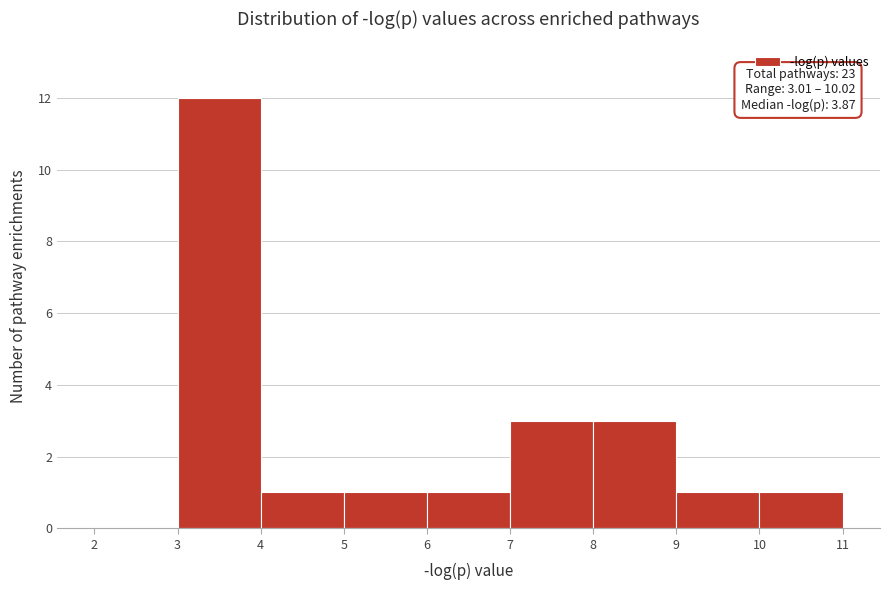

Over which range of the x-axis is the bar tallest?

3 to 4